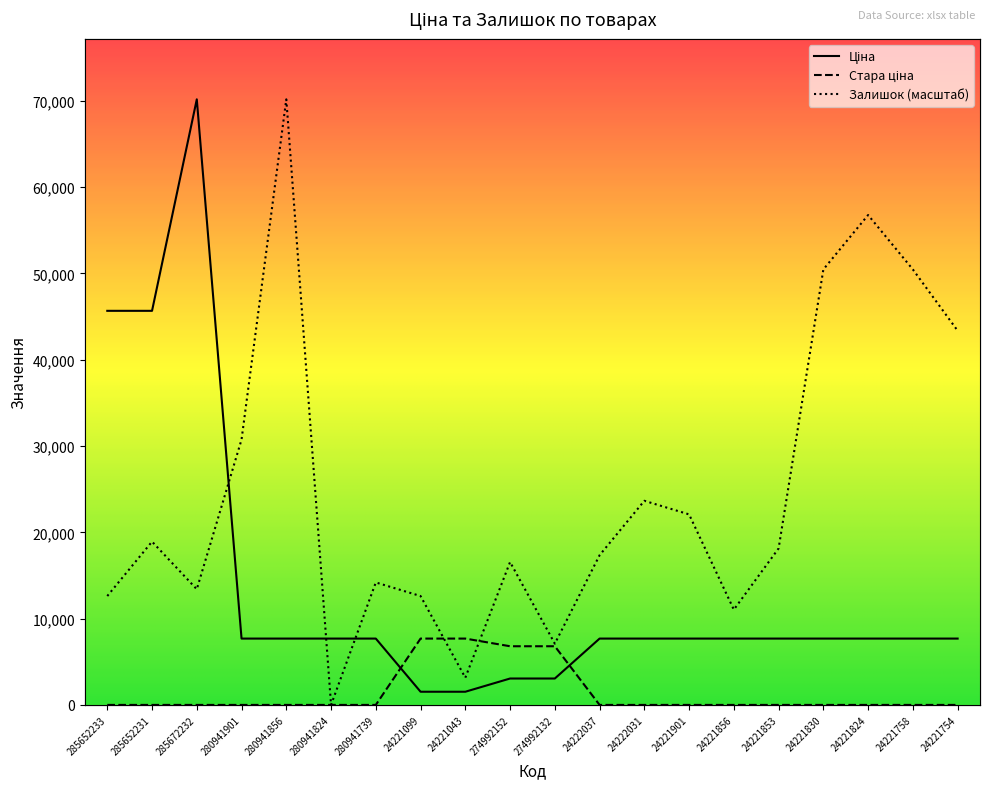

What is the difference between the Стара ціна values at 280941739 and 274992152?

6799.2